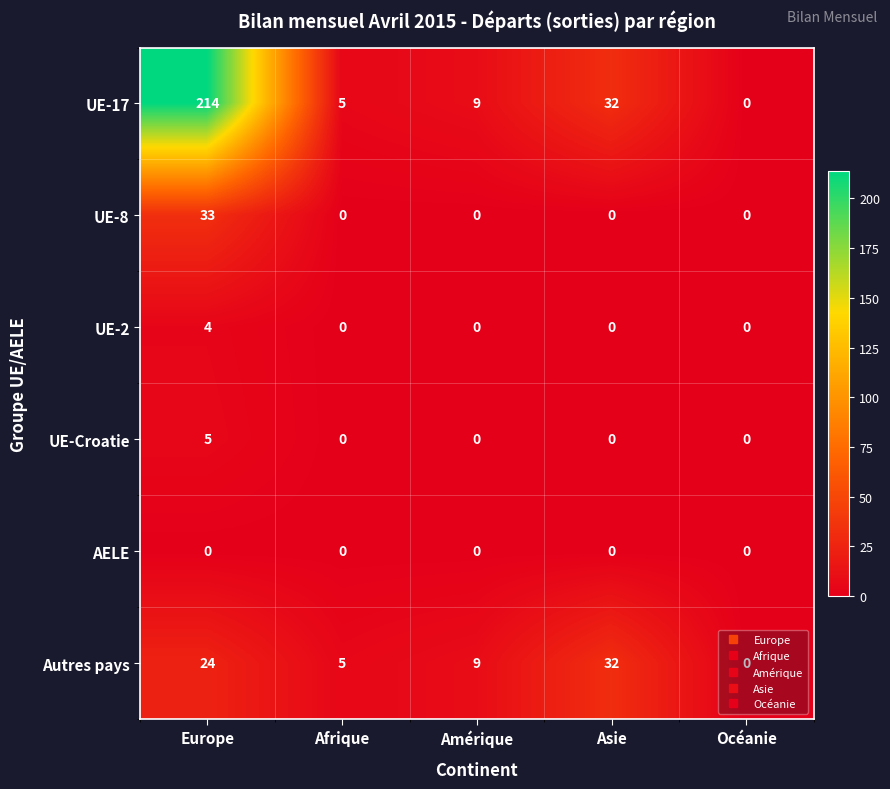

Which series has the widest spread of values?

UE-17